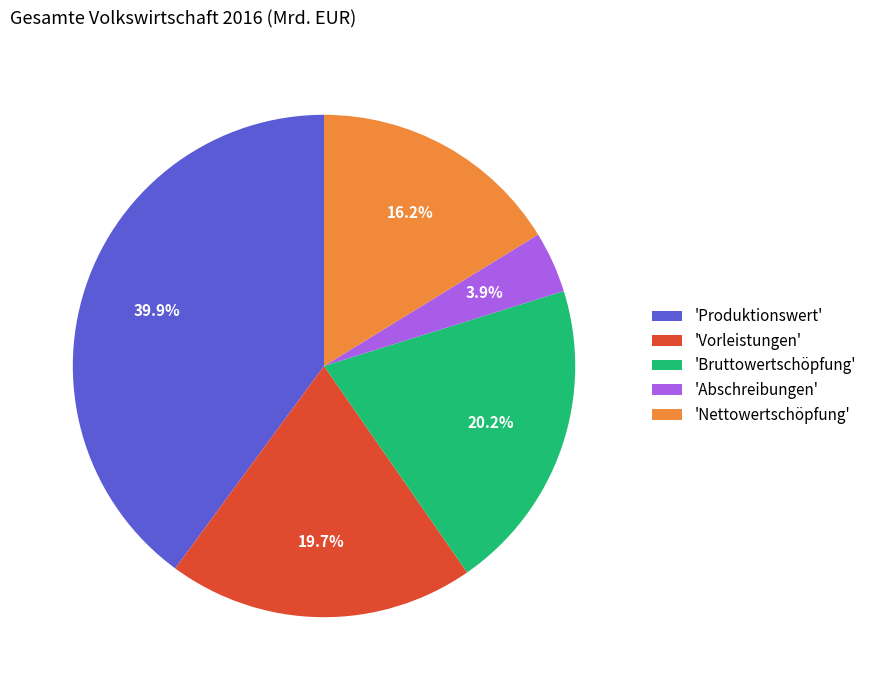

Count the number of slices in the pie.

5